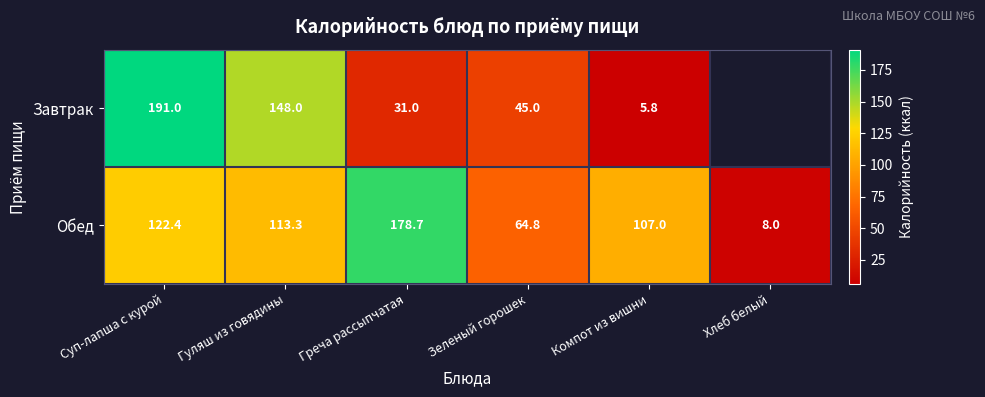

Is the value of Завтрак at Гуляш из говядины greater than the value of Обед at Зеленый горошек?

Yes